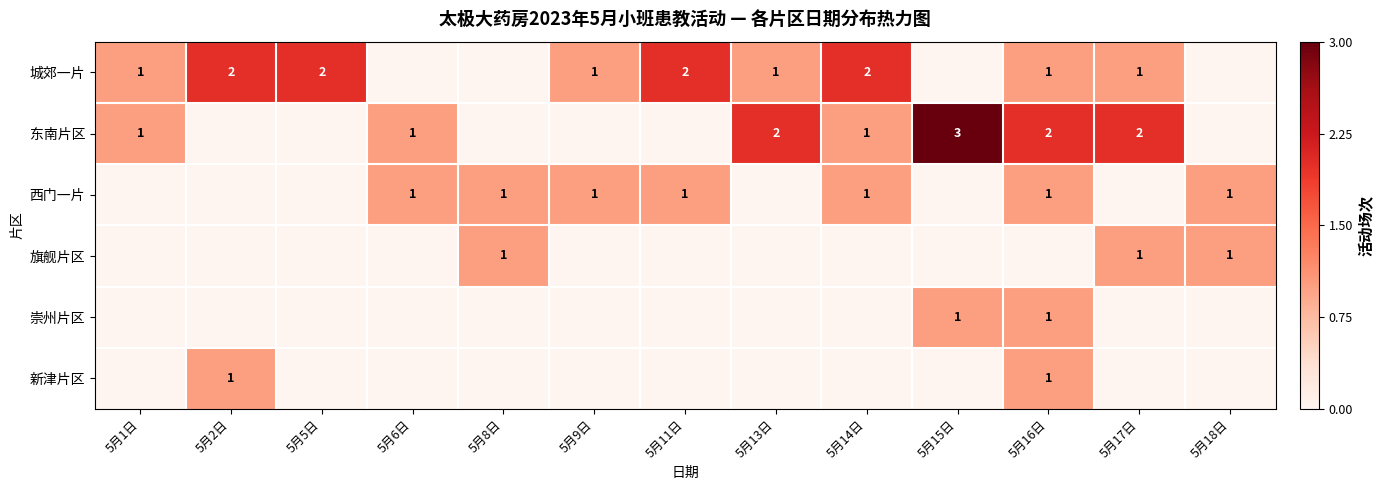

Is it true that 西门一片 equals 1 at 5月16日?

True